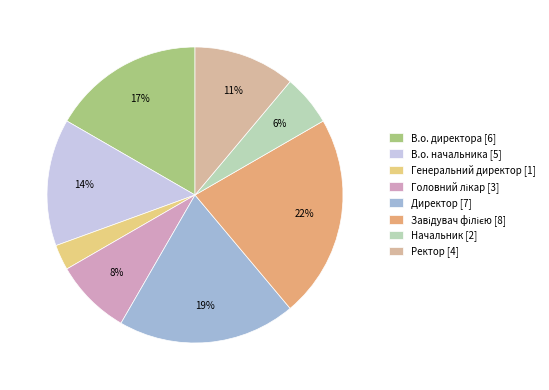

Approximately how many times larger is the value at Начальник compared to В.о. начальника?

0.4